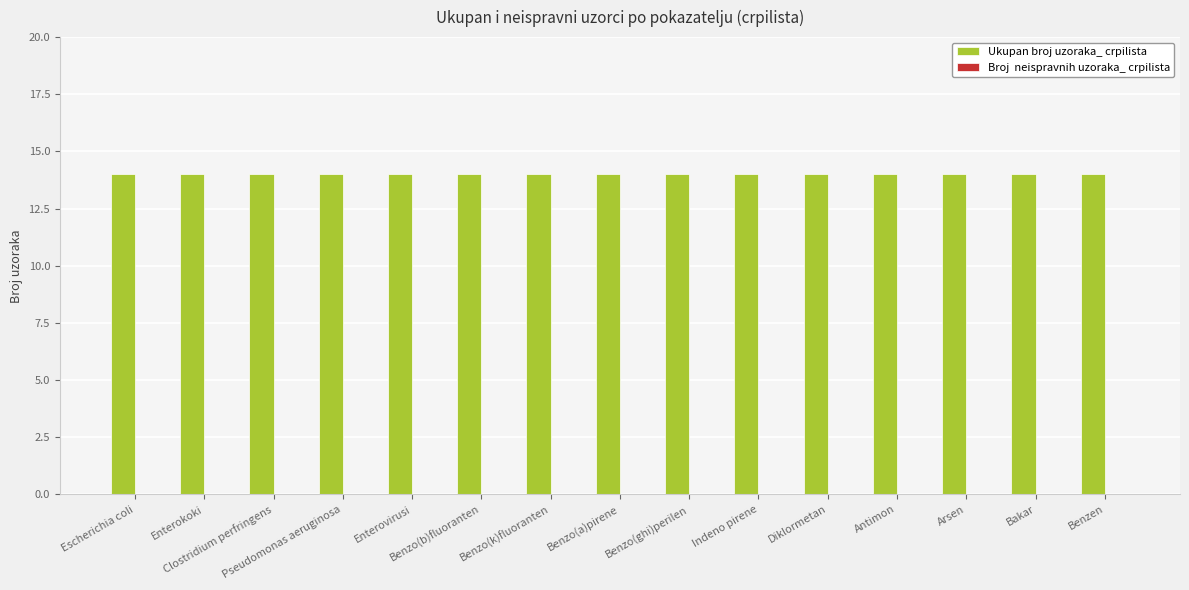

At how many categories does at least one series exceed 7?

15